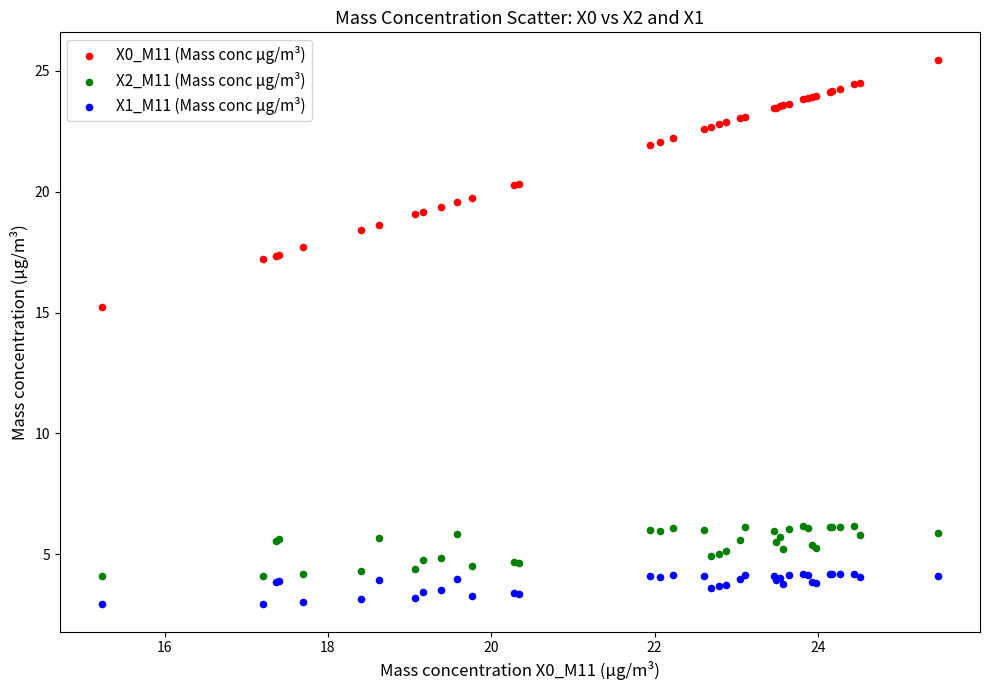

Which series reaches the maximum Y coordinate?

X0_M11 (Mass conc μg/m³)